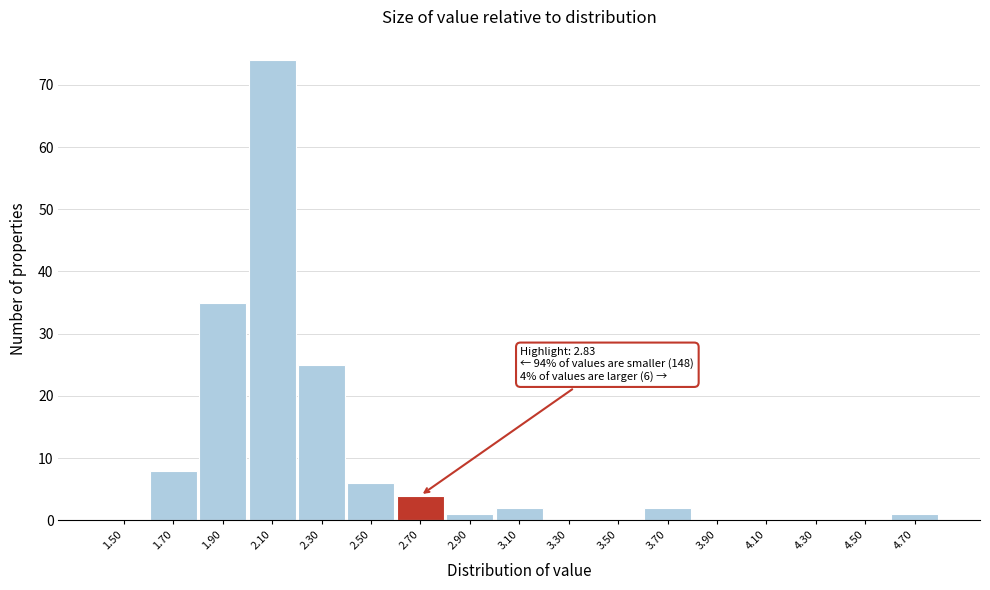

Reading right to left, extract all data points from this chart.

4.70=1	4.50=0	4.30=0	4.10=0	3.90=0	3.70=2	3.50=0	3.30=0	3.10=2	2.90=1	2.70=4	2.50=6	2.30=25	2.10=74	1.90=35	1.70=8	1.50=0